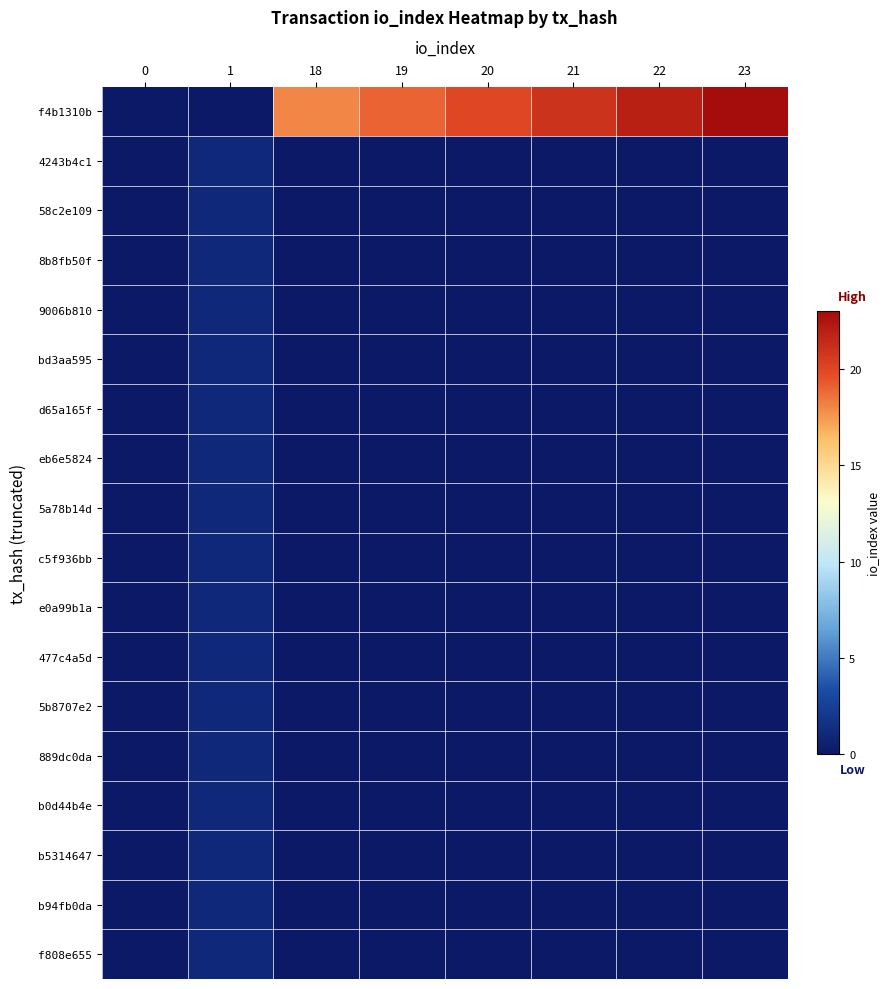

Reading left to right, extract all data points from this chart.

f4b1310b: 0=-1	1=-1	18=18	19=19	20=20	21=21	22=22	23=23
4243b4c1: 0=0	1=1	18=-1	19=-1	20=-1	21=-1	22=-1	23=-1
58c2e109: 0=0	1=1	18=-1	19=-1	20=-1	21=-1	22=-1	23=-1
8b8fb50f: 0=0	1=1	18=-1	19=-1	20=-1	21=-1	22=-1	23=-1
9006b810: 0=0	1=1	18=-1	19=-1	20=-1	21=-1	22=-1	23=-1
bd3aa595: 0=0	1=1	18=-1	19=-1	20=-1	21=-1	22=-1	23=-1
d65a165f: 0=0	1=1	18=-1	19=-1	20=-1	21=-1	22=-1	23=-1
eb6e5824: 0=0	1=1	18=-1	19=-1	20=-1	21=-1	22=-1	23=-1
5a78b14d: 0=0	1=1	18=-1	19=-1	20=-1	21=-1	22=-1	23=-1
c5f936bb: 0=0	1=1	18=-1	19=-1	20=-1	21=-1	22=-1	23=-1
e0a99b1a: 0=0	1=1	18=-1	19=-1	20=-1	21=-1	22=-1	23=-1
477c4a5d: 0=0	1=1	18=-1	19=-1	20=-1	21=-1	22=-1	23=-1
5b8707e2: 0=0	1=1	18=-1	19=-1	20=-1	21=-1	22=-1	23=-1
889dc0da: 0=0	1=1	18=-1	19=-1	20=-1	21=-1	22=-1	23=-1
b0d44b4e: 0=0	1=1	18=-1	19=-1	20=-1	21=-1	22=-1	23=-1
b5314647: 0=0	1=1	18=-1	19=-1	20=-1	21=-1	22=-1	23=-1
b94fb0da: 0=0	1=1	18=-1	19=-1	20=-1	21=-1	22=-1	23=-1
f808e655: 0=0	1=1	18=-1	19=-1	20=-1	21=-1	22=-1	23=-1